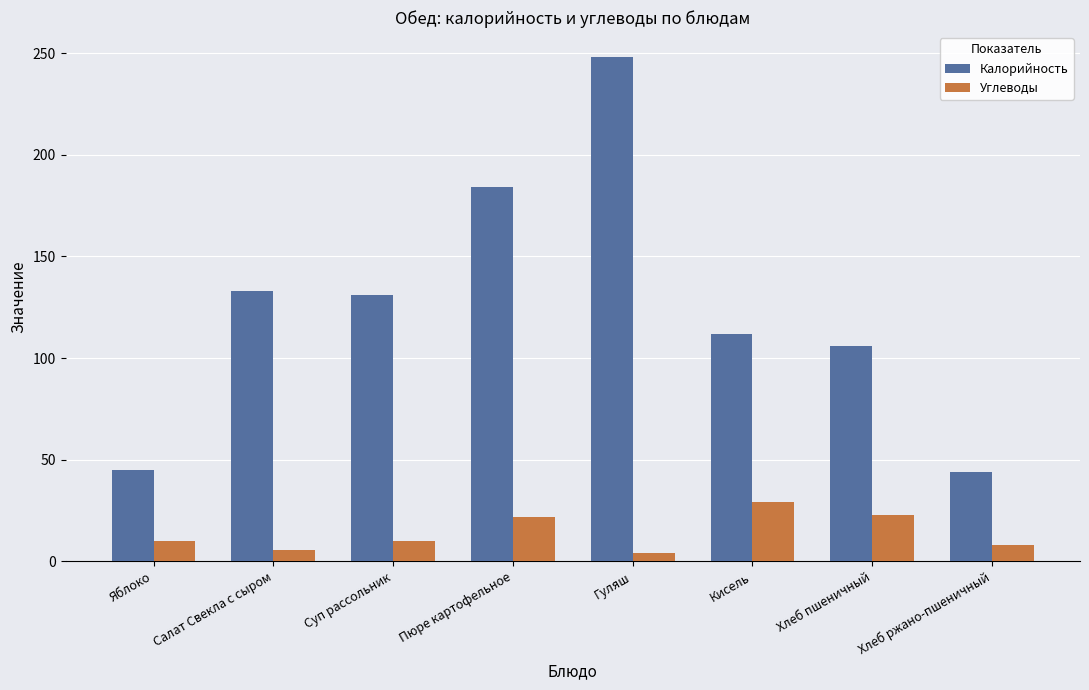

What is the total value across all series at Салат Свекла с сыром?

138.4